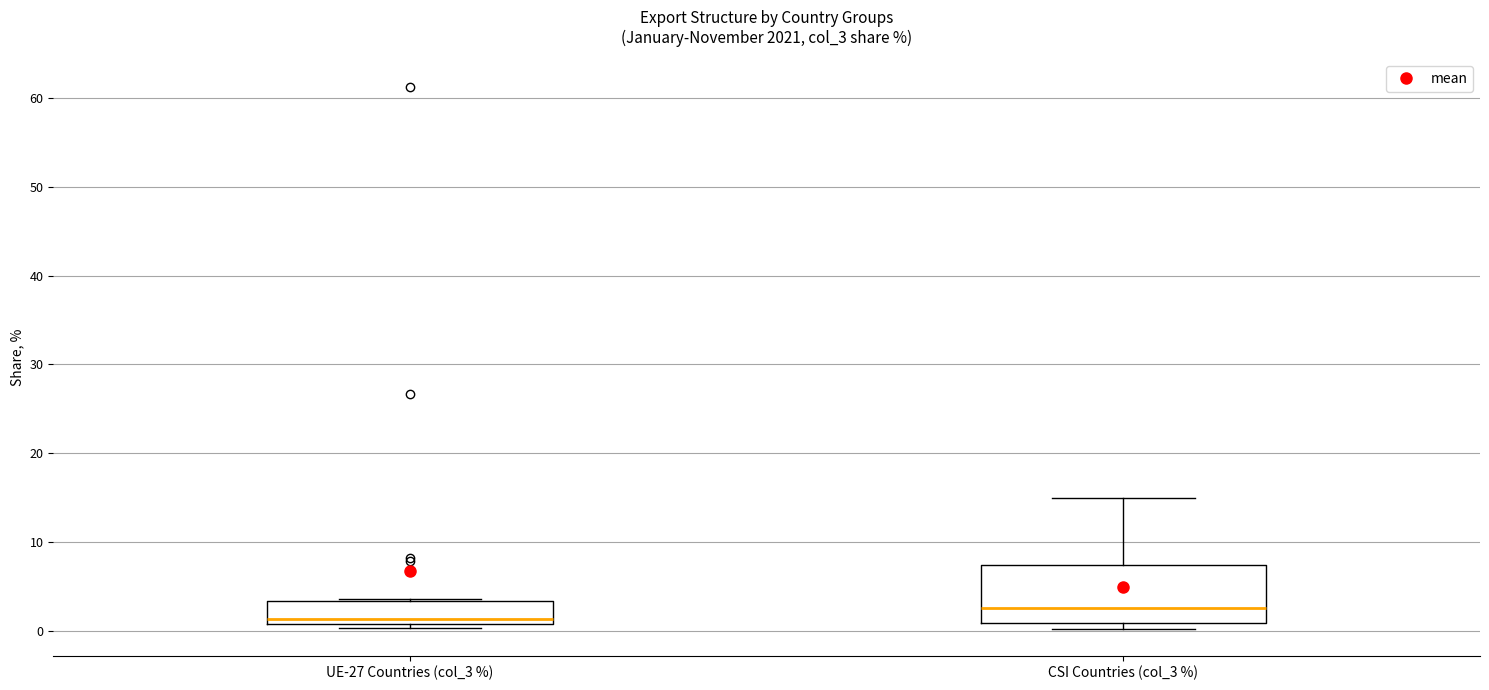

Reading left to right, read every box against the y-axis: the position of its median line, the range the box covers, and the ends of its whiskers. The values are not printed on the chart, so give them approximately, as read against the axis.

UE-27 Countries (col_3 %): median 1 (just above the box's lower edge), box 1 to 3, whiskers 0 to 4
CSI Countries (col_3 %): median 3, box 1 to 7, whiskers 0 to 15